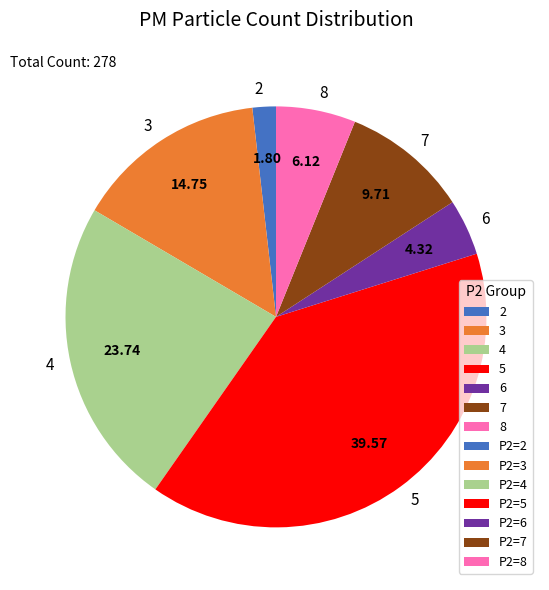

Approximately how many times larger is the value at 5 compared to 3?

2.7